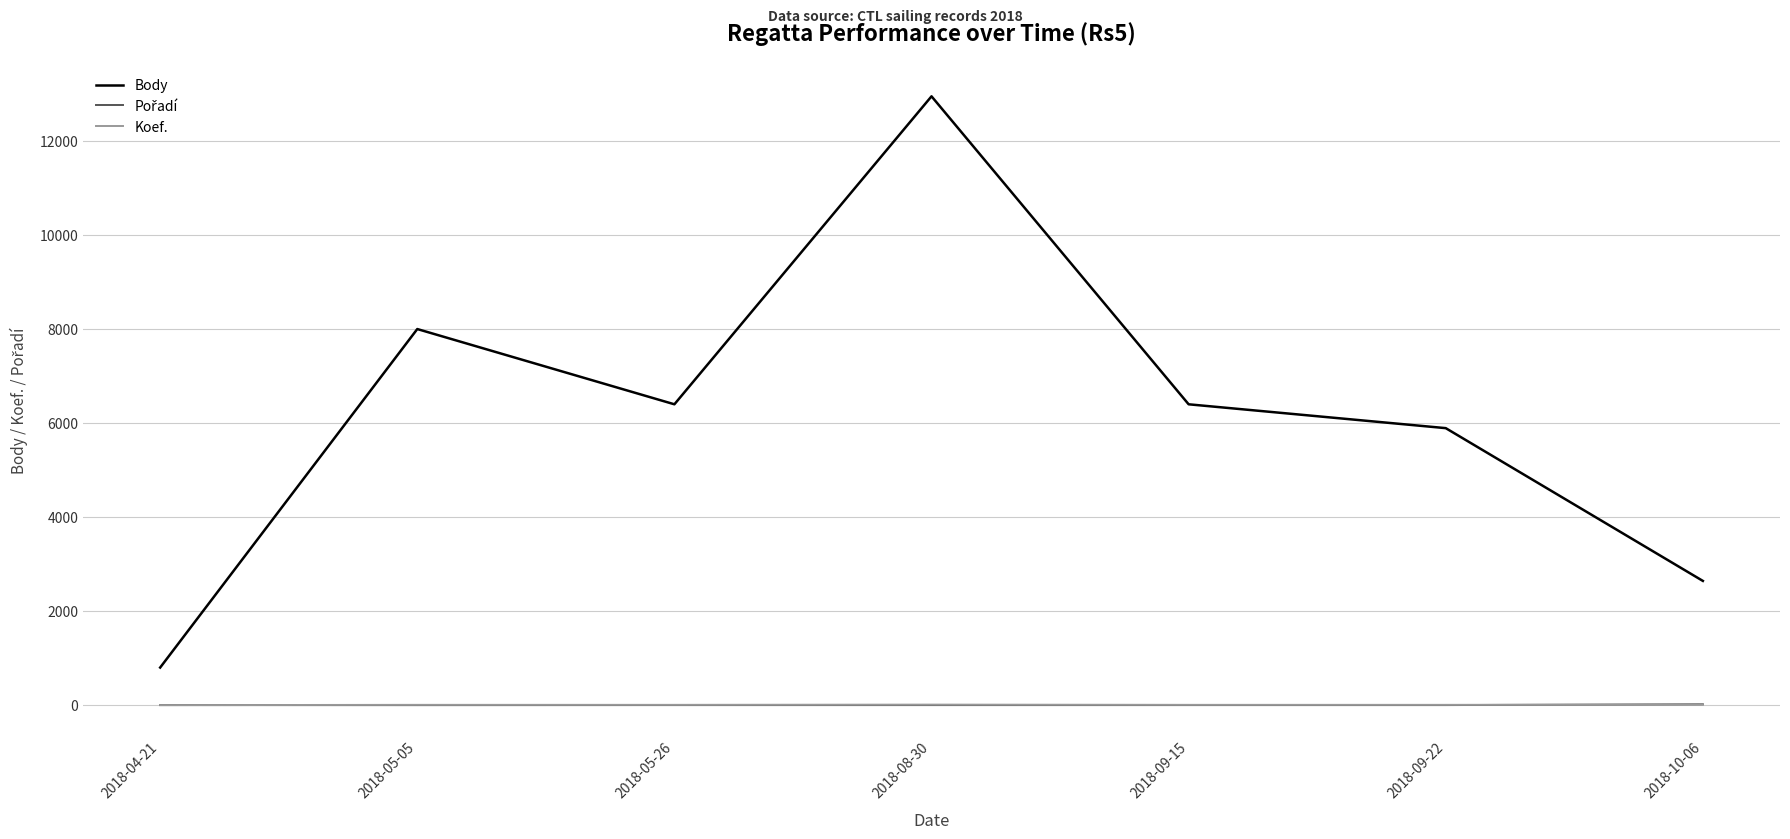

Where is the first local minimum for Body?

2018-05-26